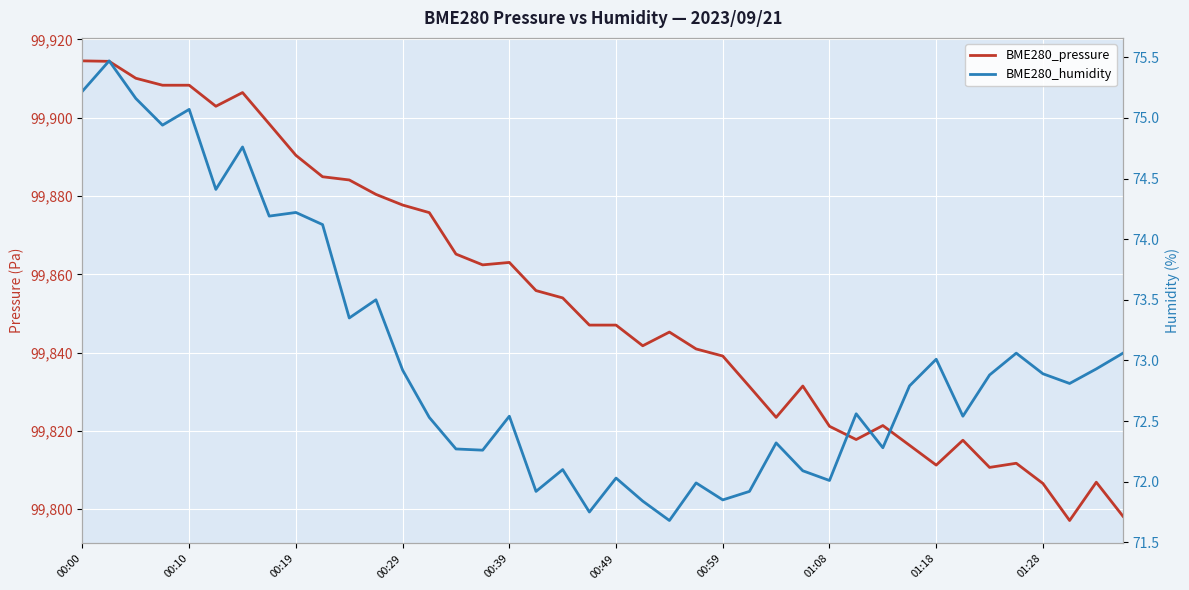

What is the highest value of the BME280_humidity series?

75.5